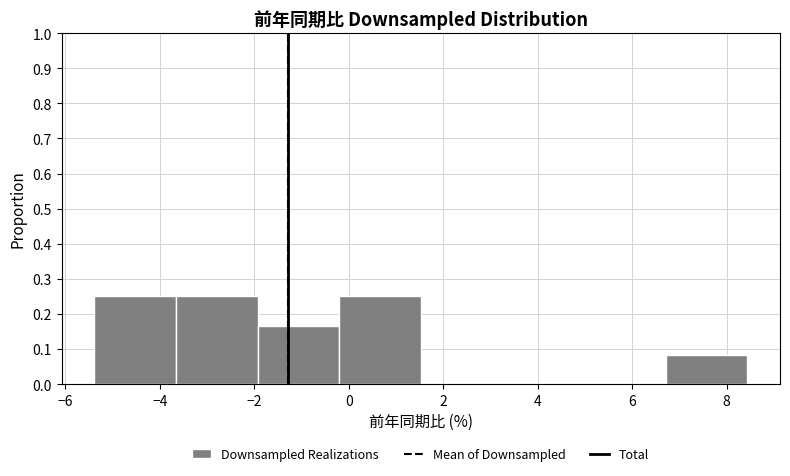

Reading left to right, transcribe this chart: for each bar, give the range it covers on the x-axis and its height. Neither the bar edges nor the heights are printed on the chart, so give them approximately, as read against the axes.

-5.4 to -3.6: 0.25
-3.6 to -2.0: 0.25
-2.0 to -0.2: 0.17
-0.2 to 1.6: 0.25
1.6 to 3.2: 0
3.2 to 5.0: 0
5.0 to 6.8: 0
6.8 to 8.4: 0.08